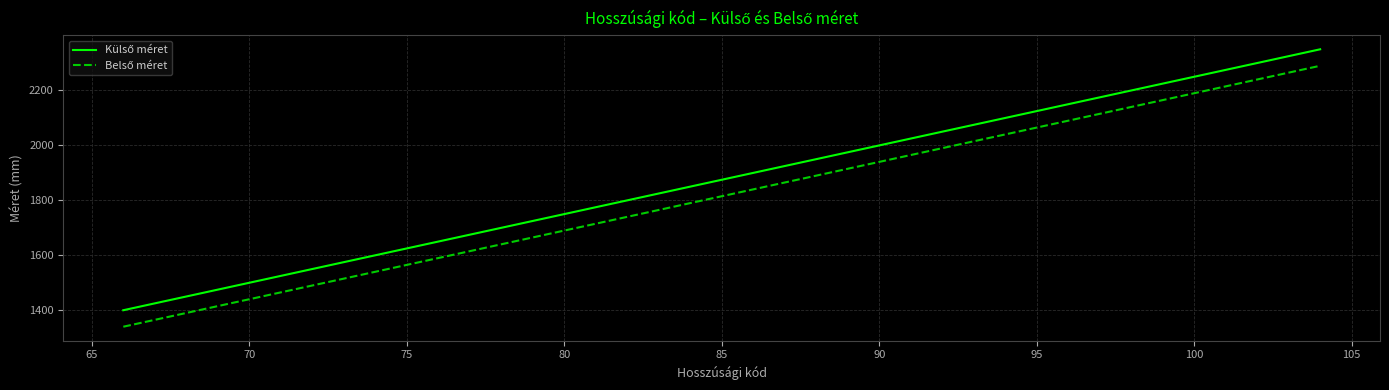

What is the minimum value shown in the chart?

1338